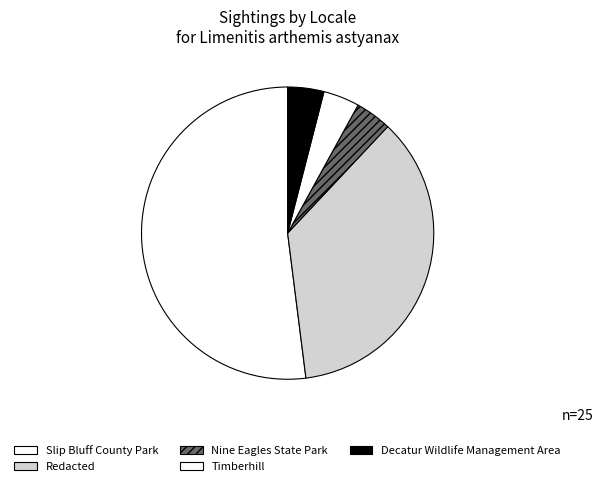

True or false: Nine Eagles State Park accounts for 4% of the total.

True